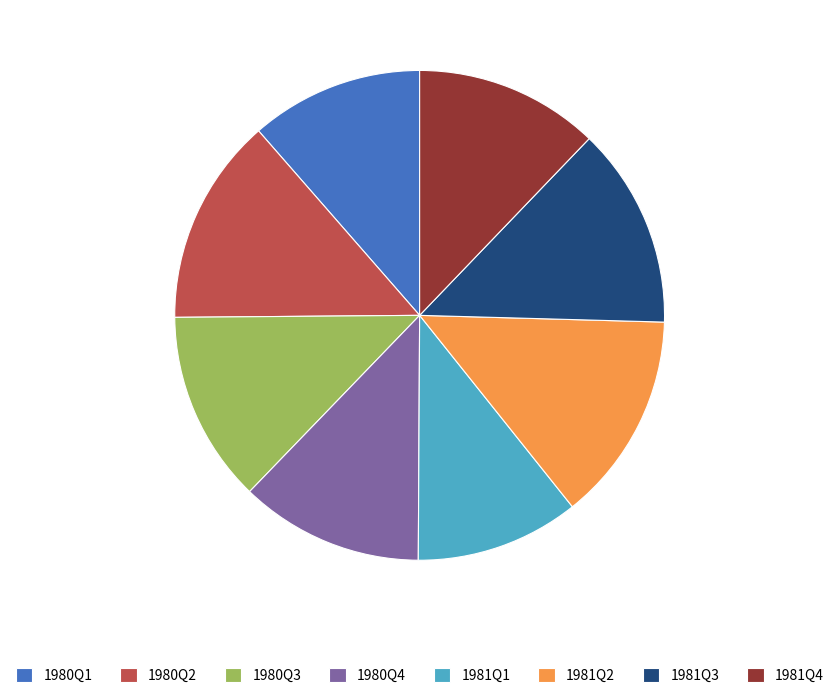

Is it true that 1981Q1 is 5% of the pie?

False